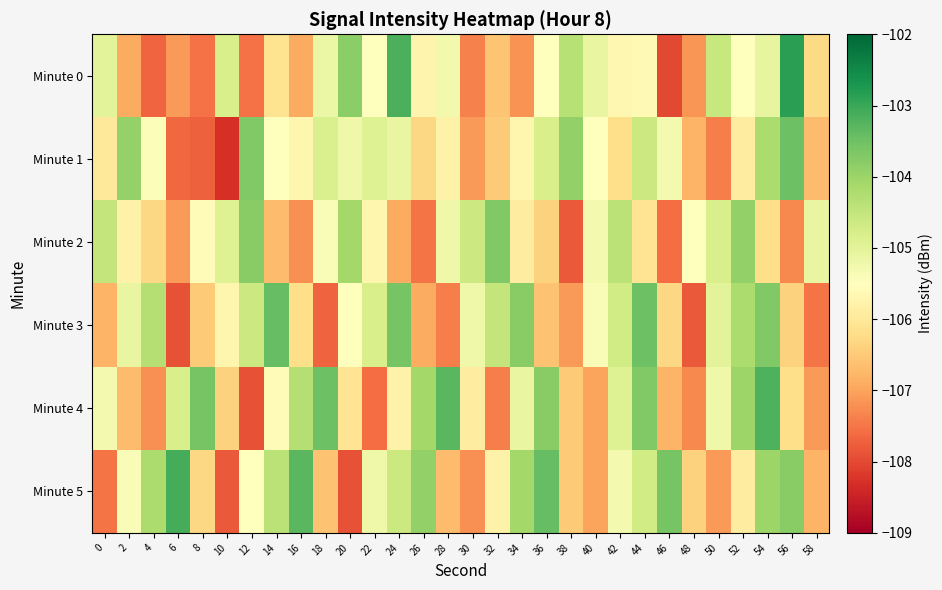

Reading left to right, what are all the values shown in this chart?

Minute 0: 0=-105.0	2=-106.9	4=-107.7	6=-107.1	8=-107.5	10=-104.8	12=-107.5	14=-106.1	16=-106.9	18=-105.1	20=-103.8	22=-105.5	24=-103.2	26=-105.7	28=-105.3	30=-107.4	32=-106.6	34=-107.2	36=-105.5	38=-104.3	40=-105.1	42=-105.7	44=-105.6	46=-108.0	48=-107.2	50=-104.5	52=-105.5	54=-105.1	56=-102.9	58=-106.3
Minute 1: 0=-106.0	2=-103.9	4=-105.4	6=-107.6	8=-107.7	10=-108.3	12=-103.7	14=-105.5	16=-105.7	18=-104.8	20=-105.2	22=-104.9	24=-105.1	26=-106.3	28=-105.8	30=-107.1	32=-106.5	34=-105.7	36=-104.8	38=-103.9	40=-105.5	42=-106.2	44=-104.6	46=-105.3	48=-106.8	50=-107.4	52=-105.9	54=-104.2	56=-103.5	58=-106.7
Minute 2: 0=-104.5	2=-105.8	4=-106.3	6=-107.1	8=-105.6	10=-104.9	12=-103.8	14=-106.7	16=-107.2	18=-105.4	20=-104.1	22=-105.7	24=-106.9	26=-107.5	28=-105.2	30=-104.6	32=-103.7	34=-105.9	36=-106.4	38=-107.8	40=-105.3	42=-104.4	44=-106.1	46=-107.6	48=-105.5	50=-104.8	52=-103.9	54=-106.2	56=-107.3	58=-105.1
Minute 3: 0=-106.8	2=-105.1	4=-104.3	6=-107.9	8=-106.5	10=-105.7	12=-104.6	14=-103.4	16=-106.2	18=-107.7	20=-105.5	22=-104.8	24=-103.6	26=-106.9	28=-107.4	30=-105.2	32=-104.5	34=-103.8	36=-106.6	38=-107.1	40=-105.4	42=-104.7	44=-103.5	46=-106.3	48=-107.8	50=-105.0	52=-104.2	54=-103.7	56=-106.4	58=-107.5
Minute 4: 0=-105.3	2=-106.7	4=-107.2	6=-104.8	8=-103.6	10=-106.4	12=-107.9	14=-105.6	16=-104.3	18=-103.5	20=-106.1	22=-107.6	24=-105.8	26=-104.1	28=-103.3	30=-105.9	32=-107.4	34=-105.1	36=-103.8	38=-106.5	40=-107.0	42=-104.9	44=-103.7	46=-106.8	48=-107.3	50=-105.2	52=-104.0	54=-103.2	56=-106.2	58=-107.1
Minute 5: 0=-107.5	2=-105.4	4=-104.2	6=-103.1	8=-106.3	10=-107.8	12=-105.5	14=-104.4	16=-103.3	18=-106.6	20=-107.9	22=-105.2	24=-104.6	26=-103.9	28=-106.7	30=-107.2	32=-105.8	34=-104.1	36=-103.4	38=-106.5	40=-107.0	42=-105.3	44=-104.7	46=-103.6	48=-106.4	50=-107.1	52=-105.9	54=-104.0	56=-103.8	58=-106.8